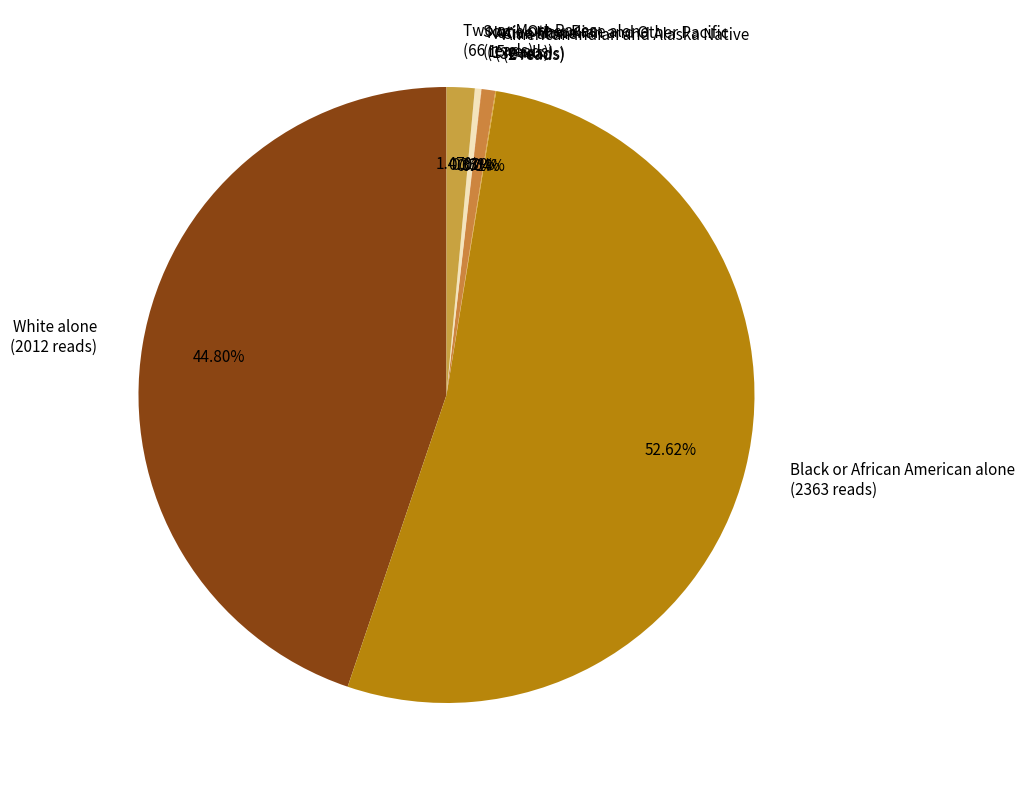

Does any single category account for the majority?

Yes